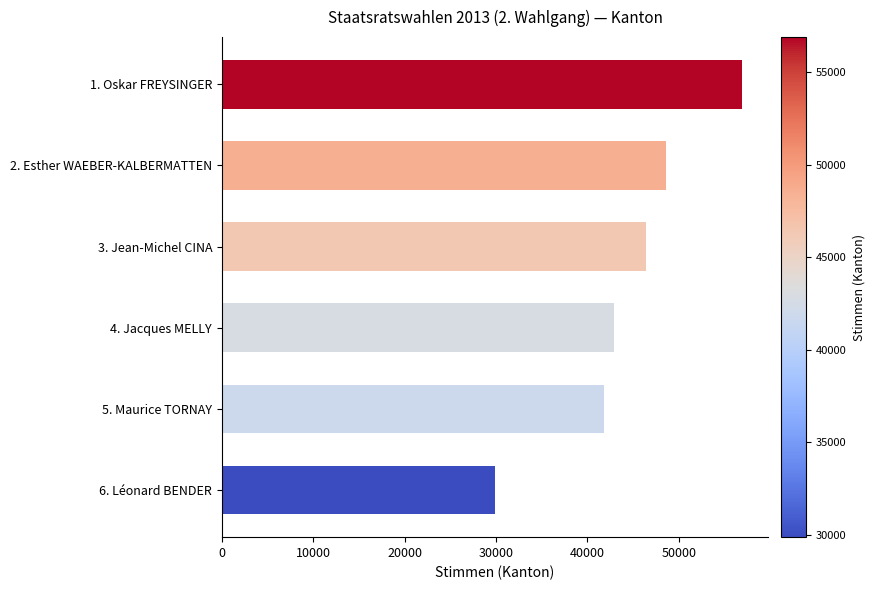

What is the average value?

44402